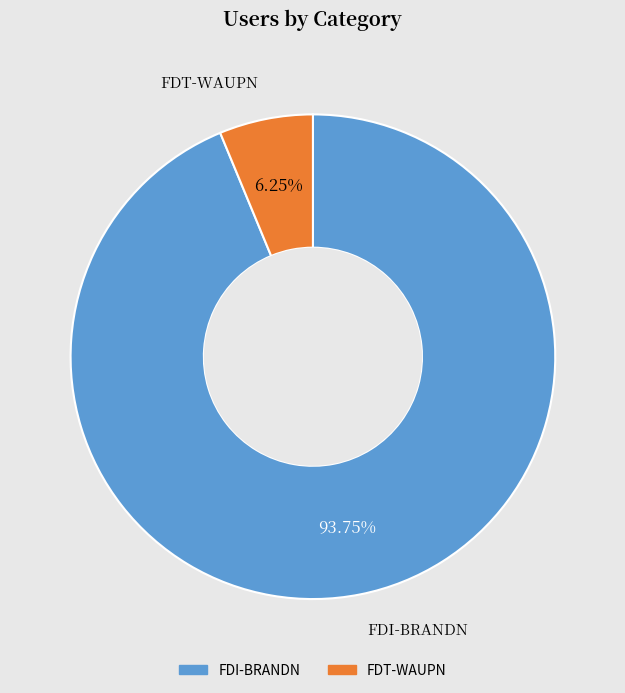

The FDT-WAUPN slice represents 19% of the pie. True or false?

False